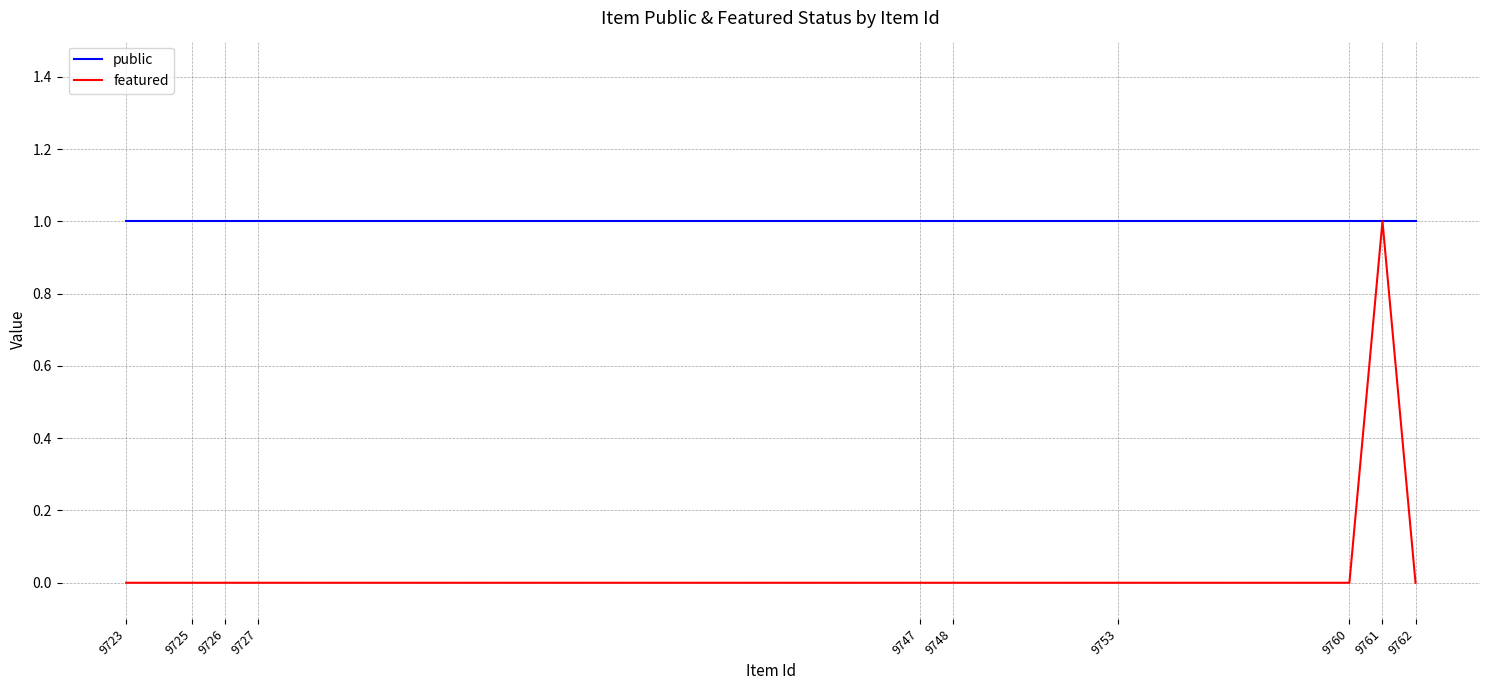

Is it true that featured equals -1 at 9727?

False